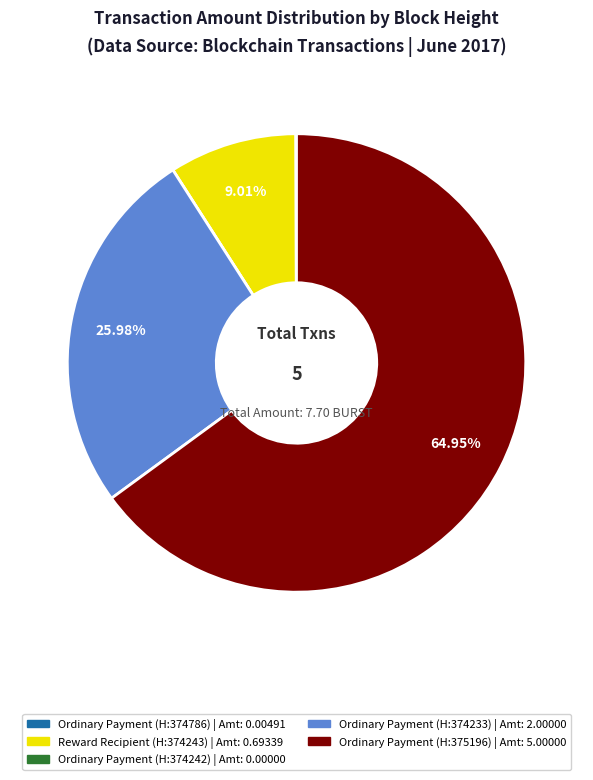

Is there any slice that represents more than half of the pie?

Yes